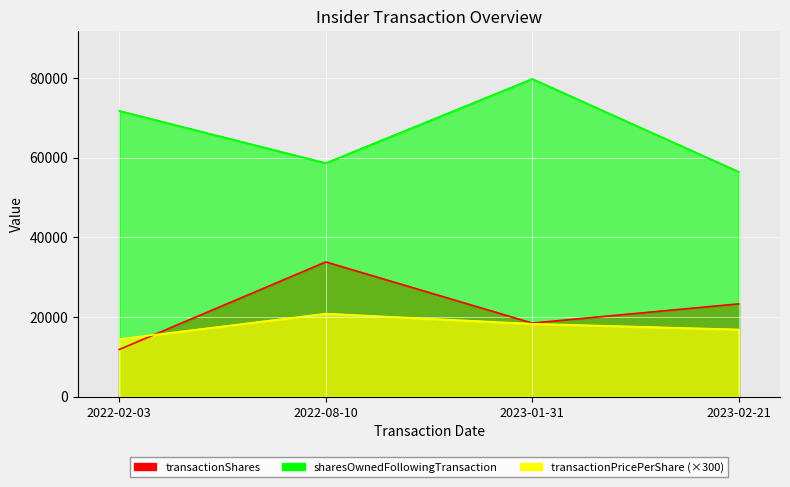

The value of transactionPricePerShare at 2022-02-03 is 14475.6. True or false?

True